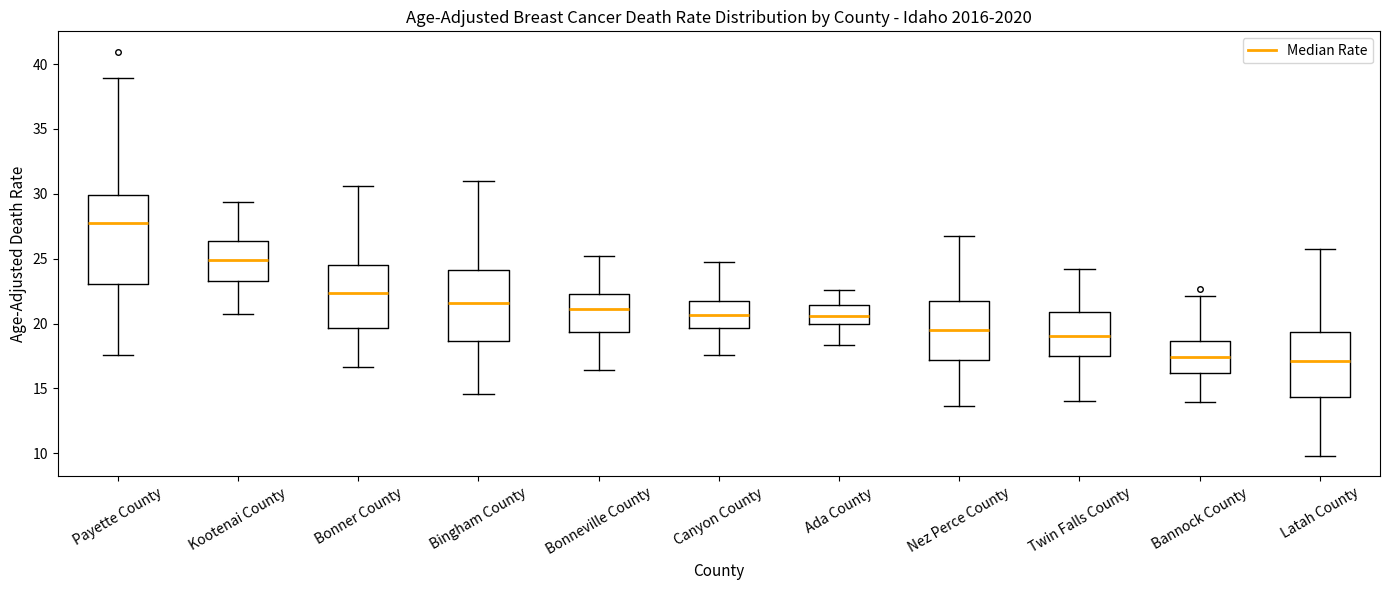

Reading left to right, read every box against the y-axis: the position of its median line, the range the box covers, and the ends of its whiskers. The values are not printed on the chart, so give them approximately, as read against the axis.

Payette County: median 28.0, box 23.0 to 30.0, whiskers 17.5 to 39.0
Kootenai County: median 25.0, box 23.5 to 26.5, whiskers 21.0 to 29.5
Bonner County: median 22.5, box 19.5 to 24.5, whiskers 16.5 to 30.5
Bingham County: median 21.5, box 18.5 to 24.0, whiskers 14.5 to 31.0
Bonneville County: median 21.0, box 19.5 to 22.5, whiskers 16.5 to 25.0
Canyon County: median 20.5, box 19.5 to 22.0, whiskers 17.5 to 24.5
Ada County: median 20.5, box 20.0 to 21.5, whiskers 18.5 to 22.5
Nez Perce County: median 19.5, box 17.0 to 21.5, whiskers 13.5 to 27.0
Twin Falls County: median 19.0, box 17.5 to 21.0, whiskers 14.0 to 24.0
Bannock County: median 17.5, box 16.0 to 18.5, whiskers 14.0 to 22.0
Latah County: median 17.0, box 14.5 to 19.5, whiskers 10.0 to 25.5